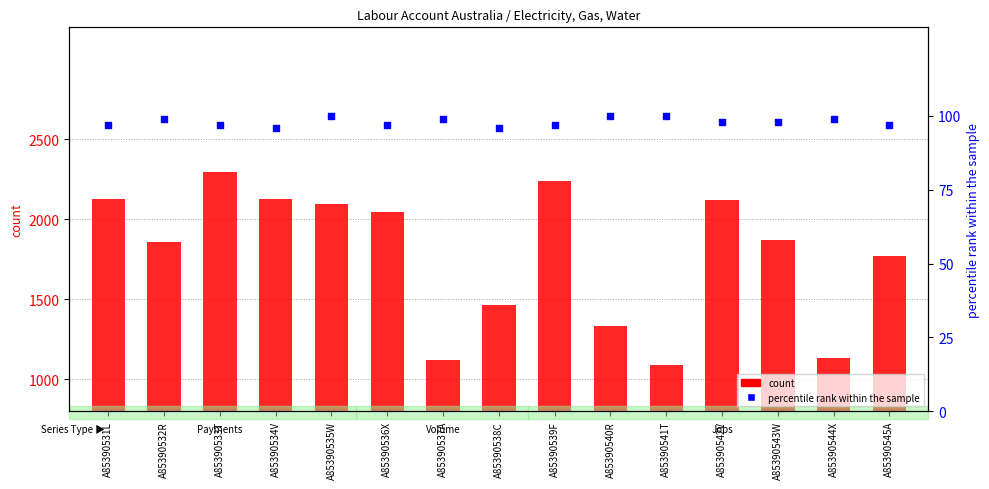

Which series contains the lowest Y value?

percentile rank within the sample